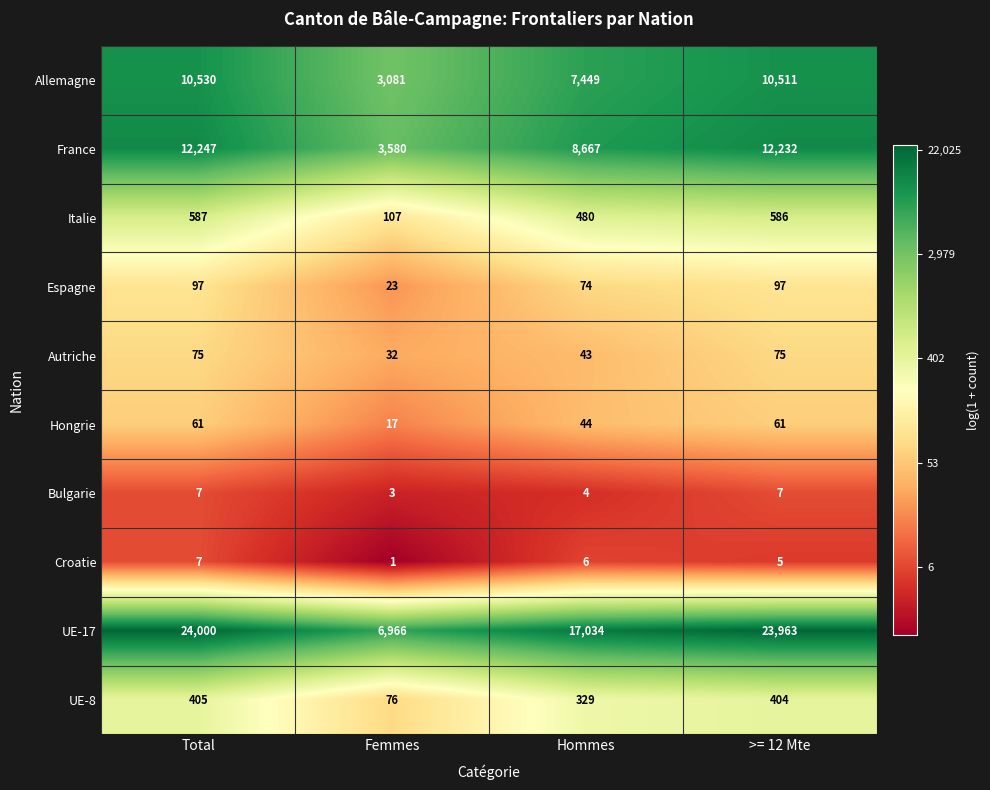

At Femmes, list the series in order from smallest to largest.

Croatie, Bulgarie, Hongrie, Espagne, Autriche, UE-8, Italie, Allemagne, France, UE-17